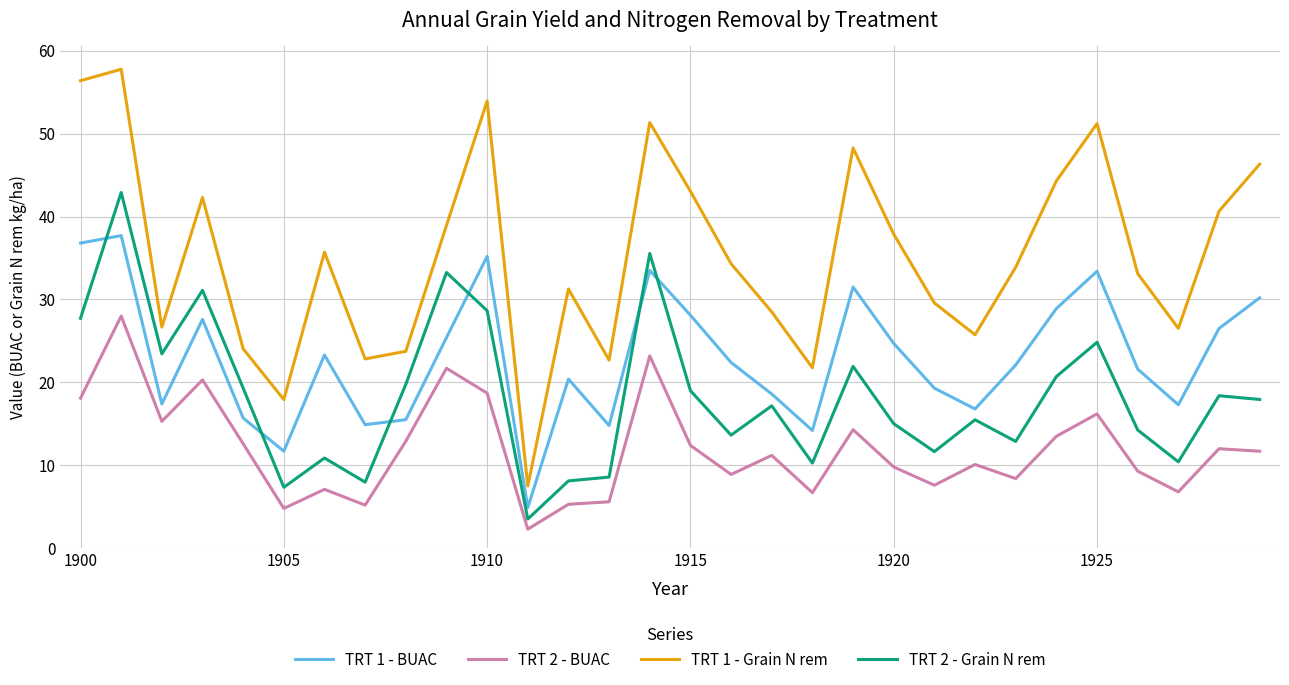

Which series has the largest total across all categories?

TRT 1 - Grain N rem